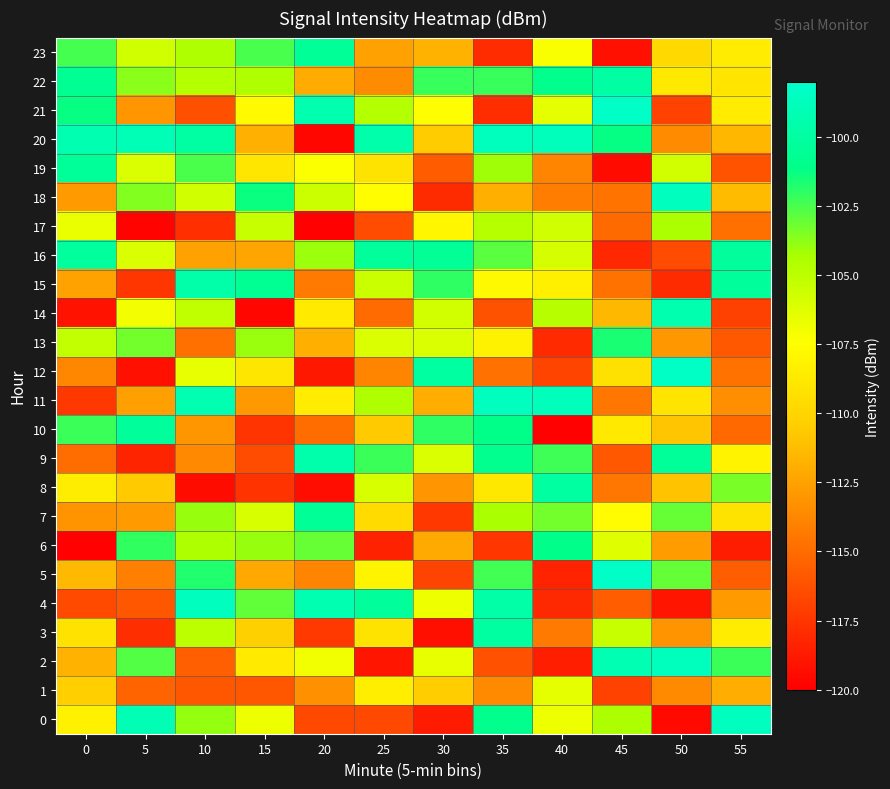

What is the spread (max minus min) of values at 55?

19.9